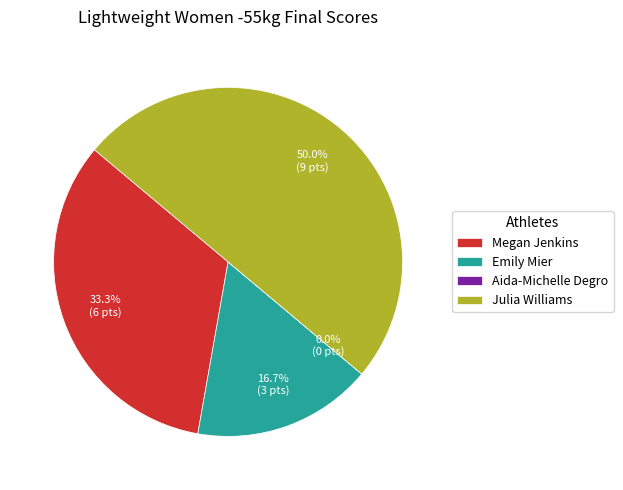

How much of the chart is everything except Emily Mier?

83.3%